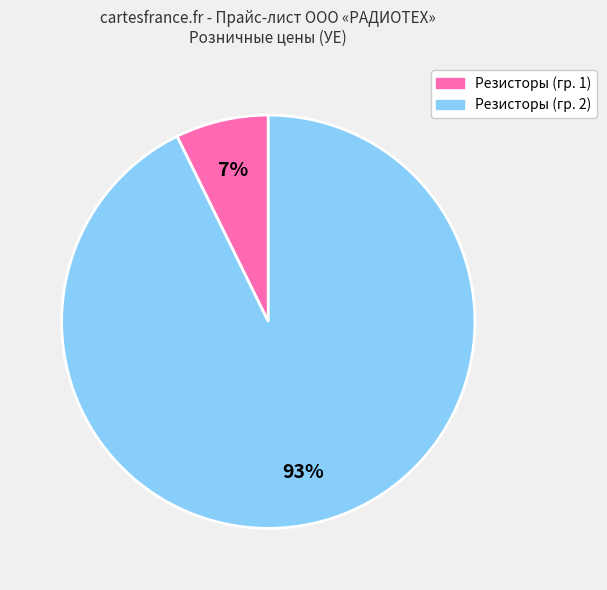

Is the sum of Резисторы (гр. 2) and Резисторы (гр. 1) greater than half?

Yes